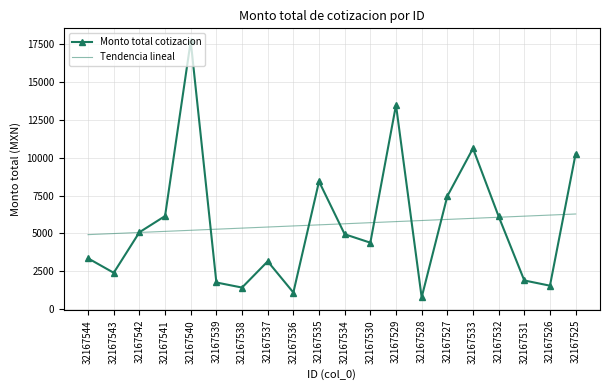

At which category is the sum across all series the highest?

32167540